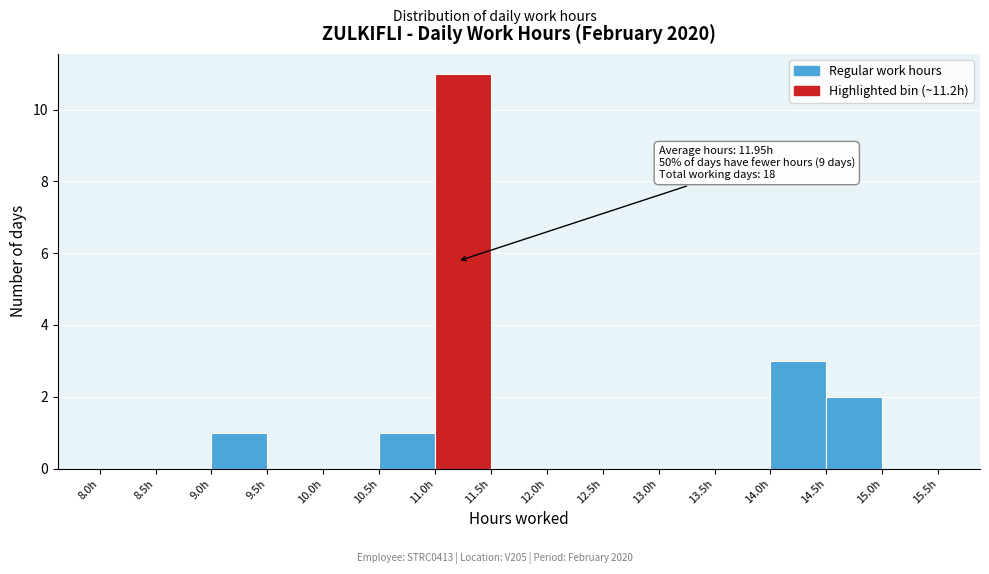

Which range on the x-axis has the tallest bar?

11.0 to 11.5